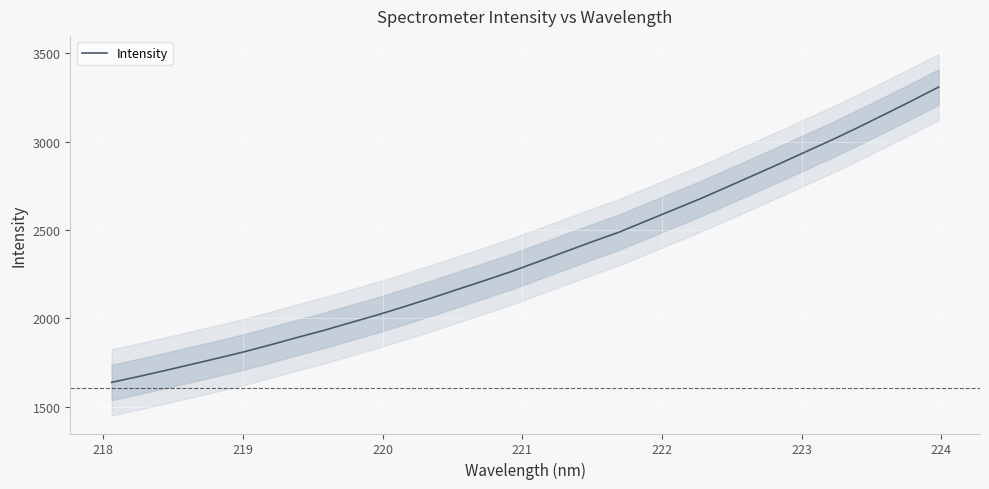

True or false: the data has more than 1 interior local peaks.

False